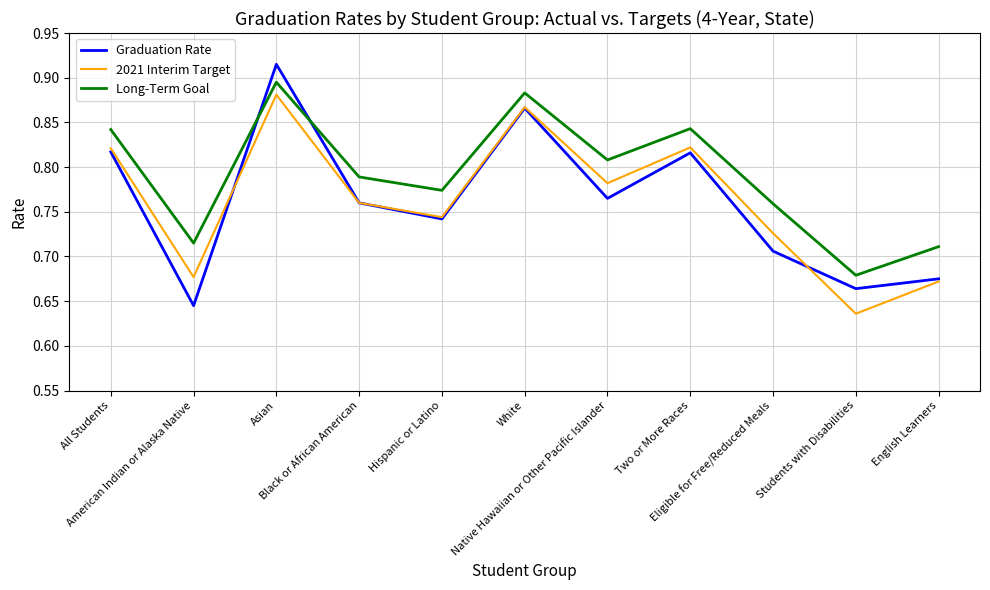

Which series has the largest total across all categories?

Long-Term Goal